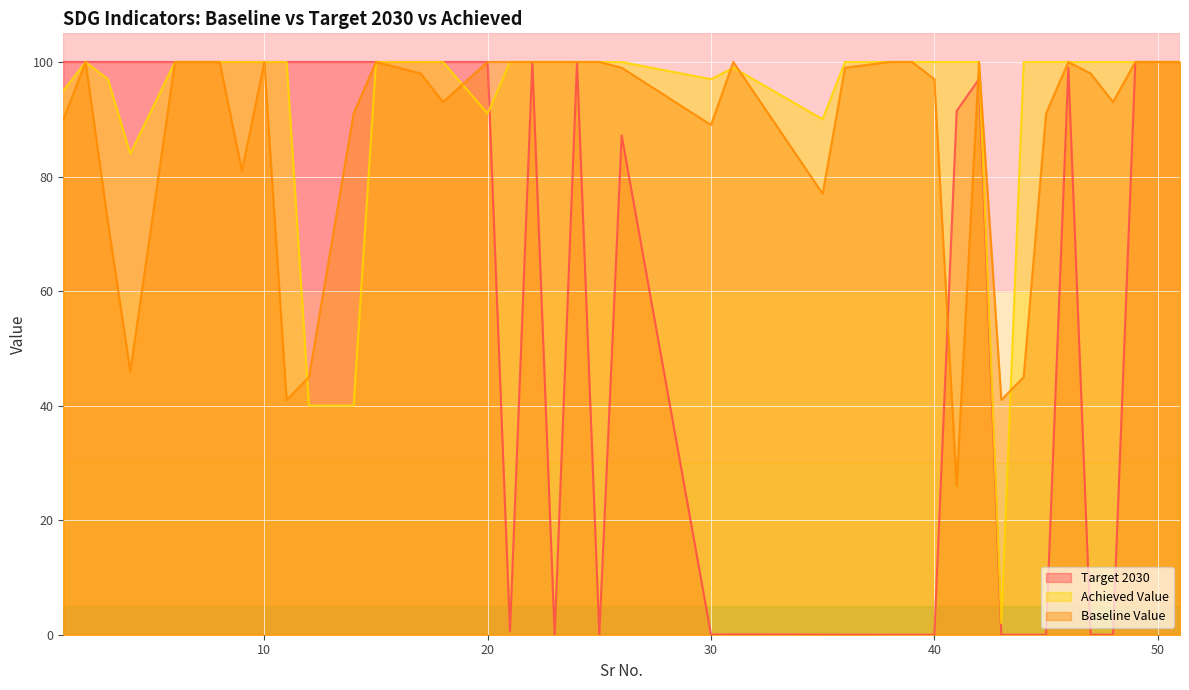

How many times do Baseline Value and Target 2030 cross each other?

2